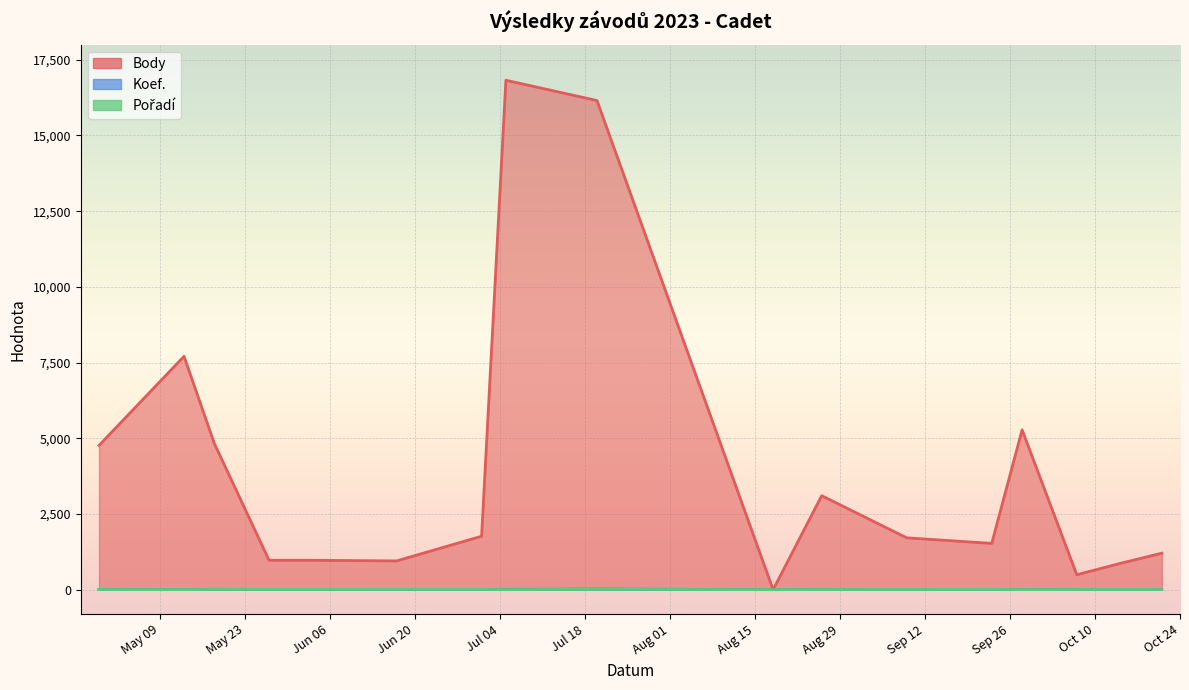

How many times do Pořadí and Koef. cross each other?

4